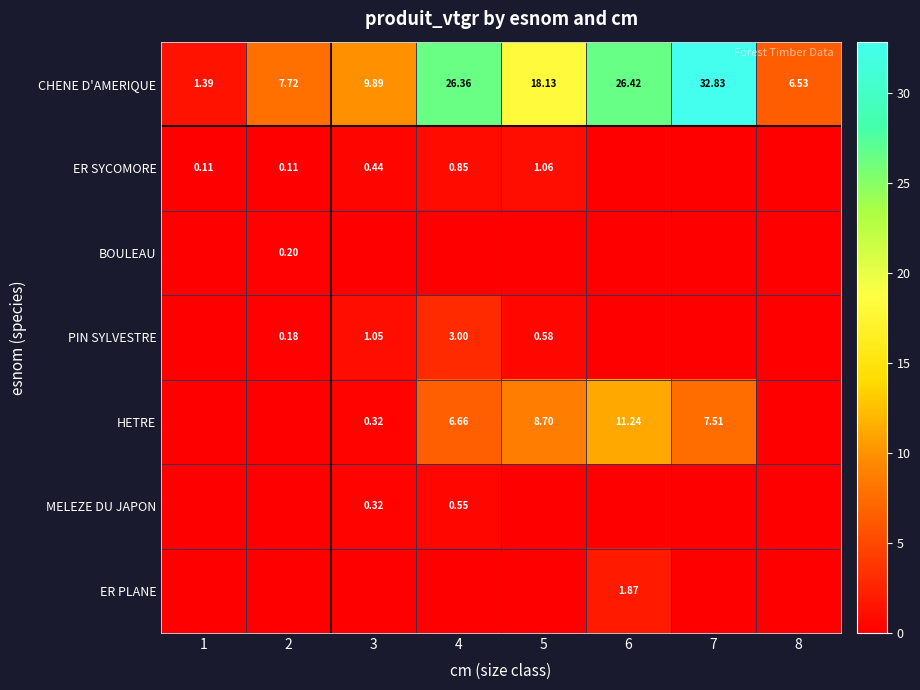

How many positive values does the ER SYCOMORE series have?

5